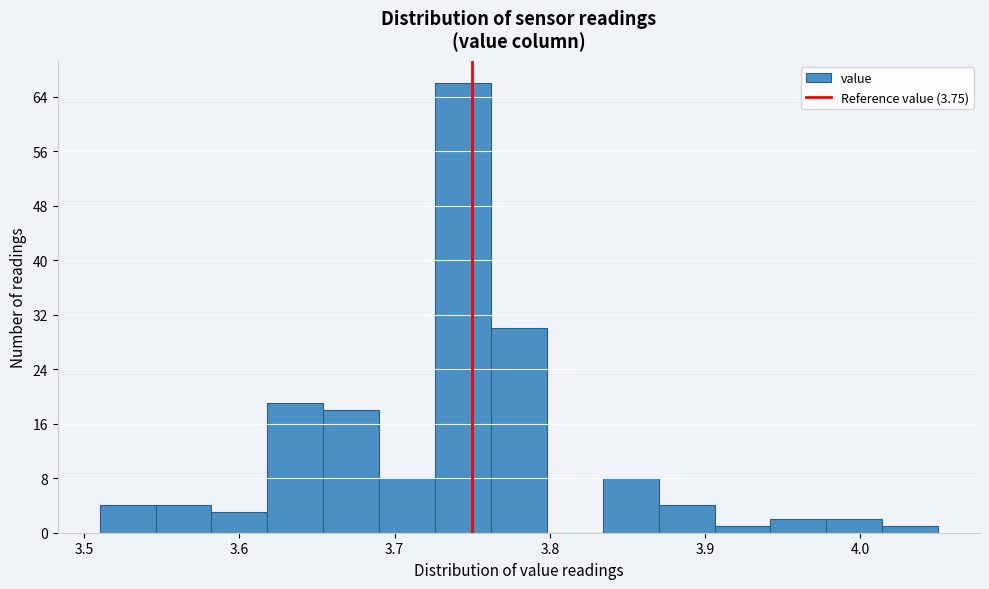

Read against the x-axis, roughly where is the centre of the tallest bar?

3.74